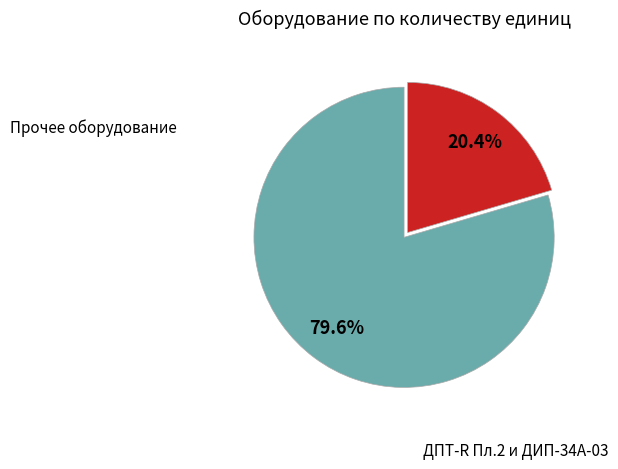

Is there a majority slice in this chart?

Yes